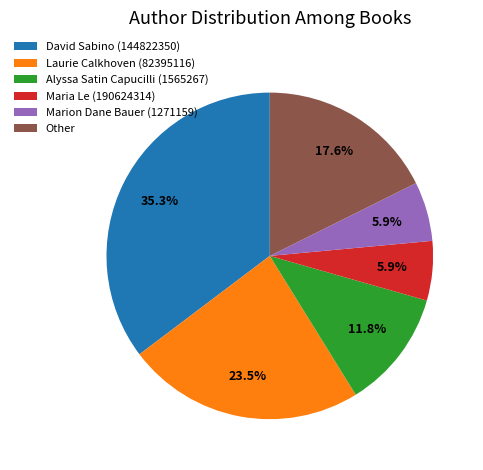

How many slices are in this pie chart?

6